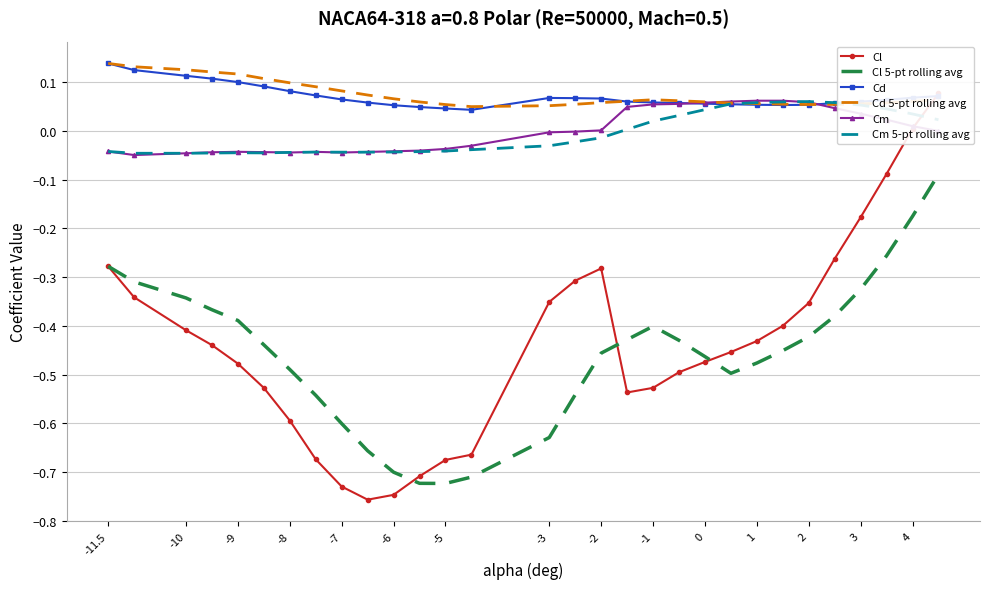

How many categories are shown in the chart?

30